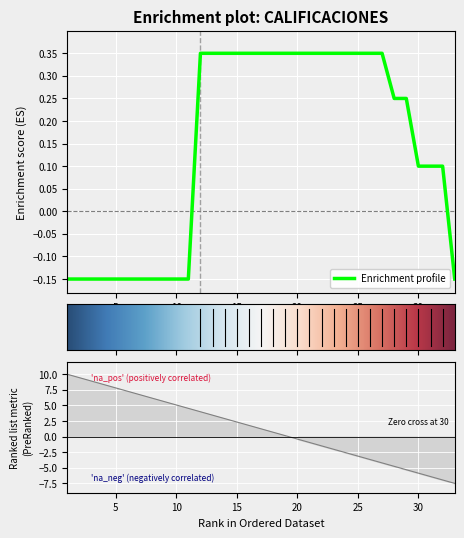

Is it true that Enrichment profile equals -0.2 at 10?

False